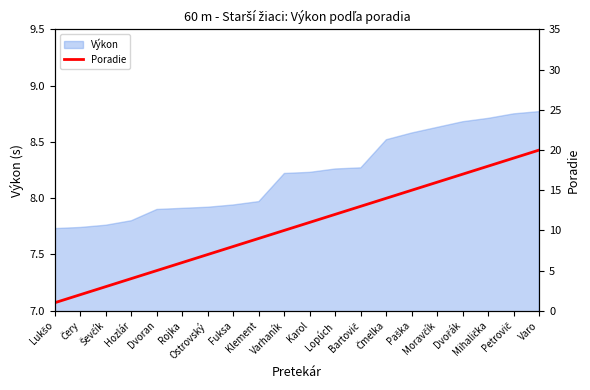

What is the value of the 13th point from the left?

13